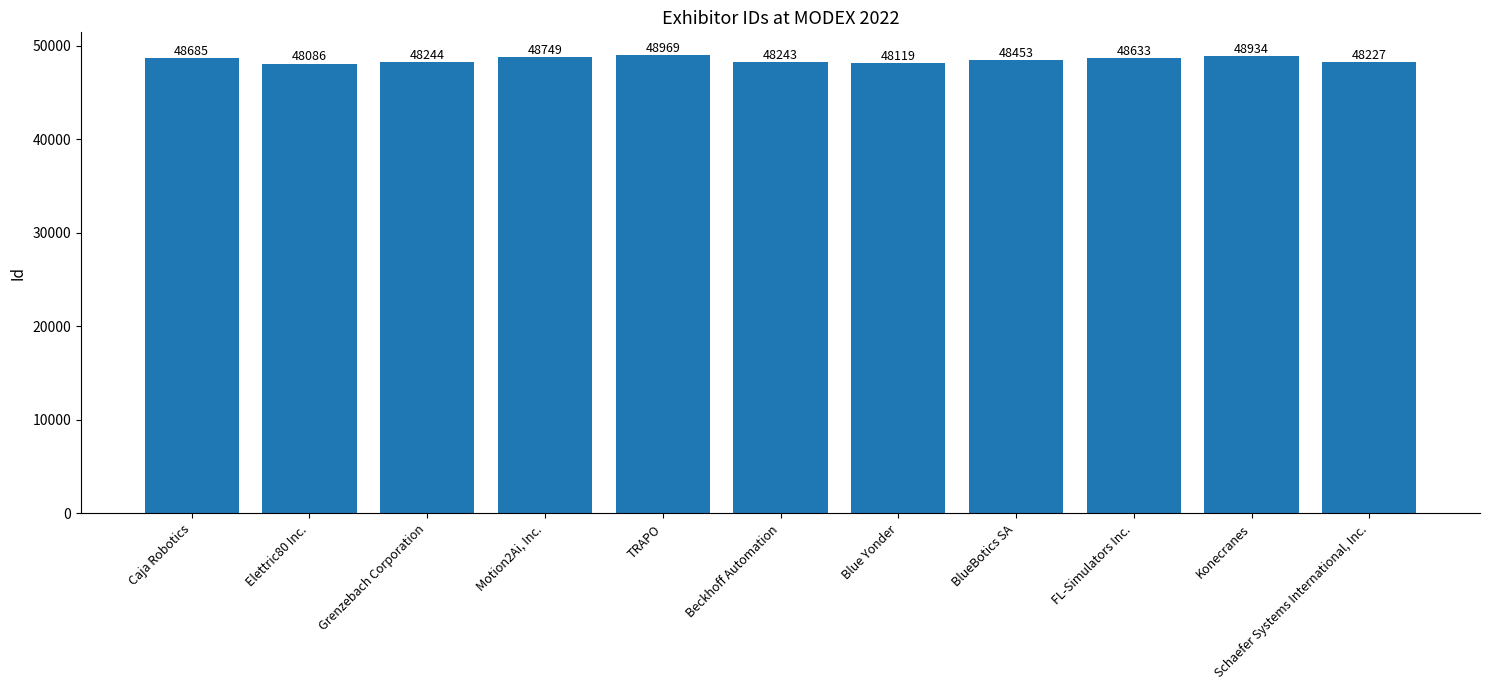

Are the bars grouped side by side (vs. stacked)?

No